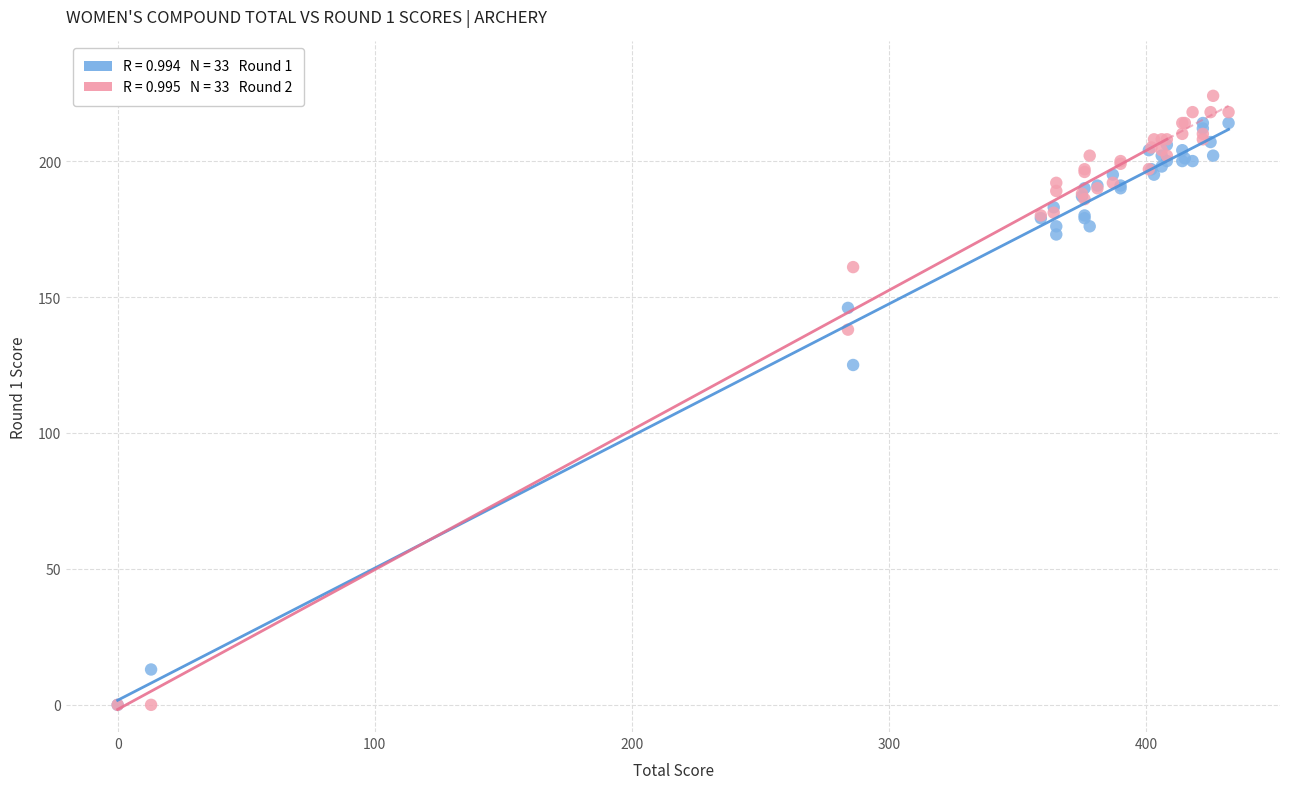

Across all series, what Y value is closest to 112?

125